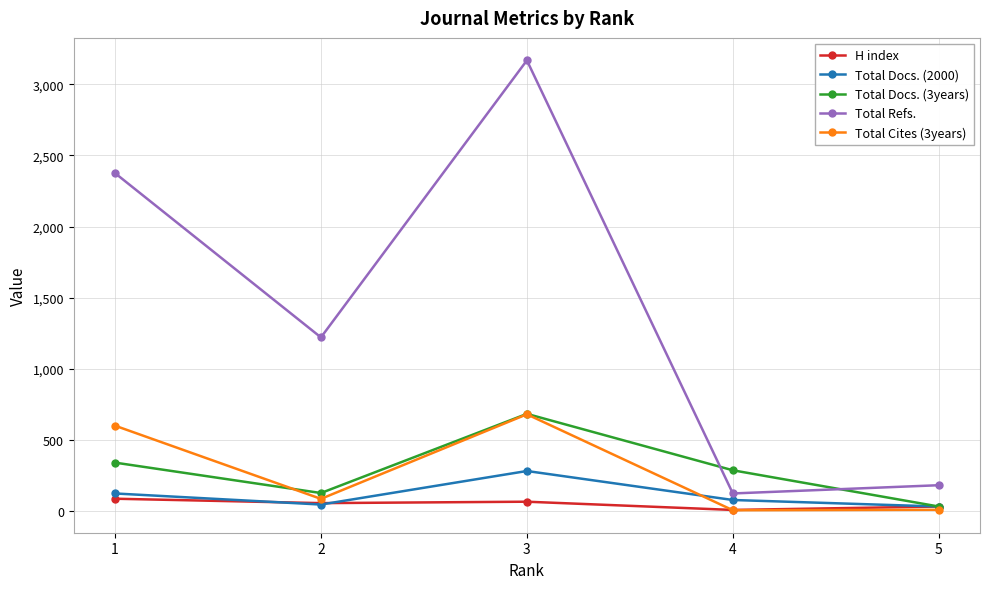

What are all the series names shown in the legend?

H index, Total Docs. (2000), Total Docs. (3years), Total Refs., Total Cites (3years)